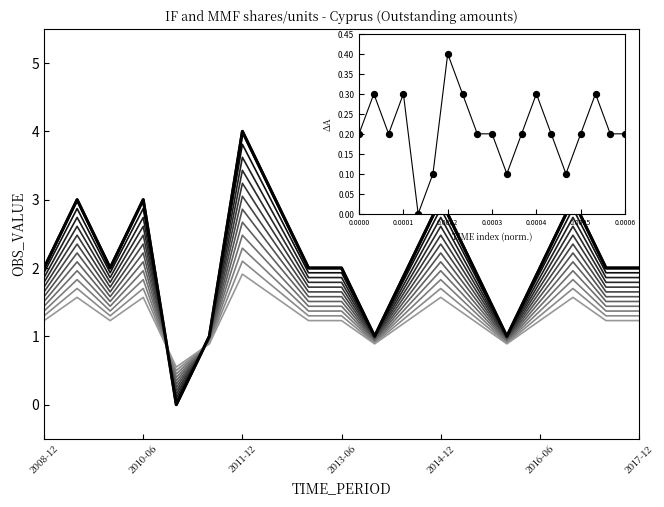

Between 2011-12 and 2011-06, which is larger?

2011-12